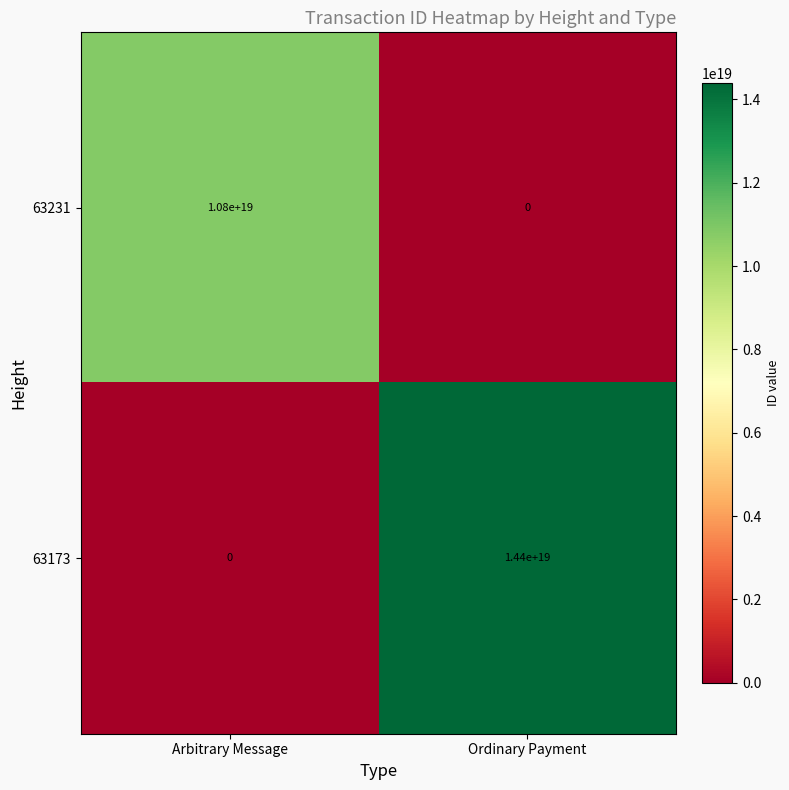

Rank the series by their average value, from highest to lowest.

63173, 63231